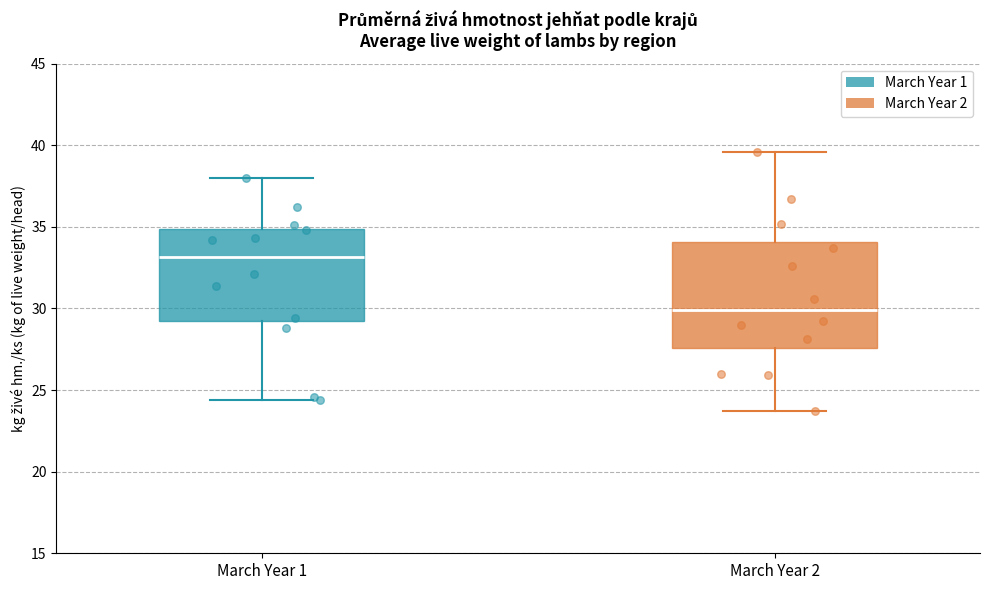

Reading left to right, read every box against the y-axis: the position of its median line, the range the box covers, and the ends of its whiskers. The values are not printed on the chart, so give them approximately, as read against the axis.

March Year 1: median 33.0, box 29.5 to 35.0, whiskers 24.5 to 38.0
March Year 2: median 30.0, box 27.5 to 34.0, whiskers 23.5 to 39.5